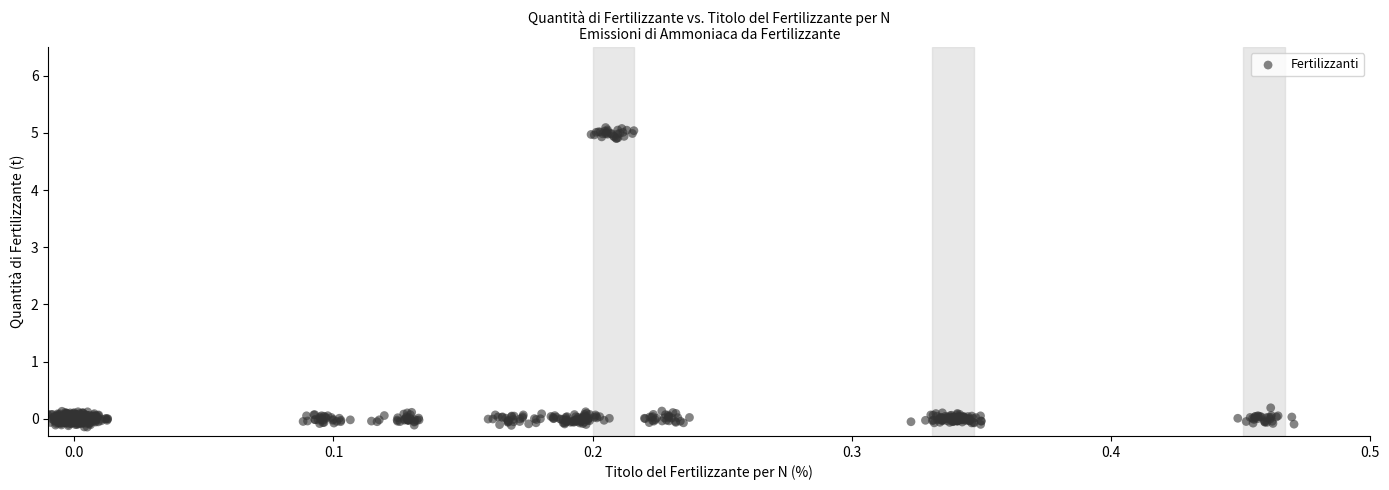

What is the range of X values (max minus min)?

0.5